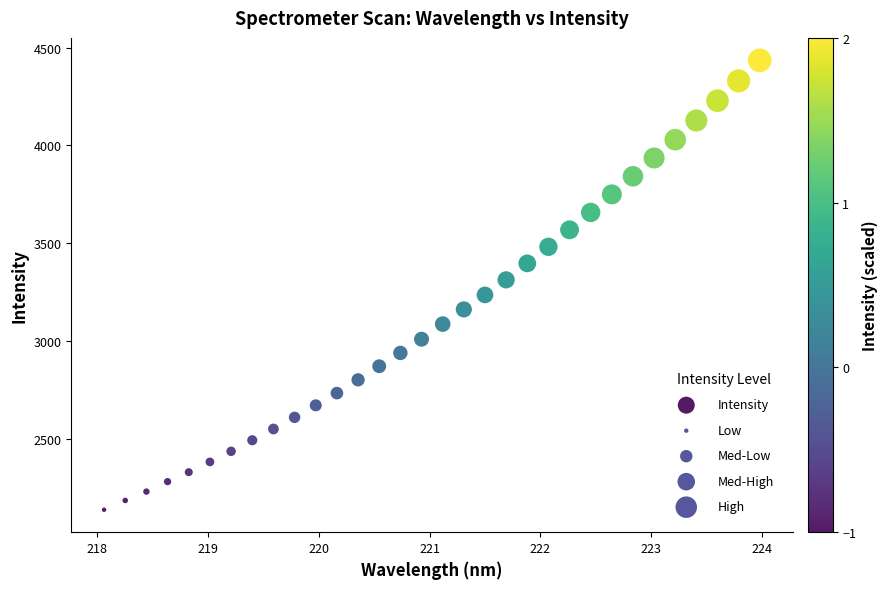

What is the range of Y values (max minus min)?

2298.0